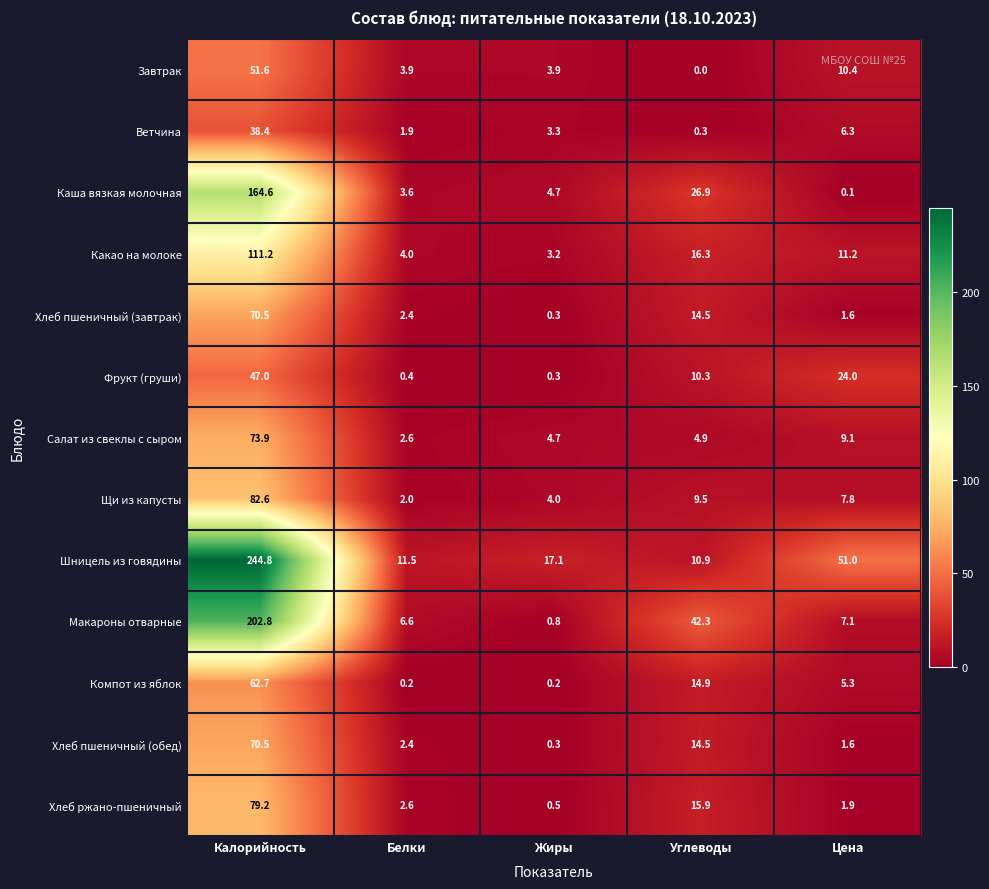

How many series are shown in this chart?

13